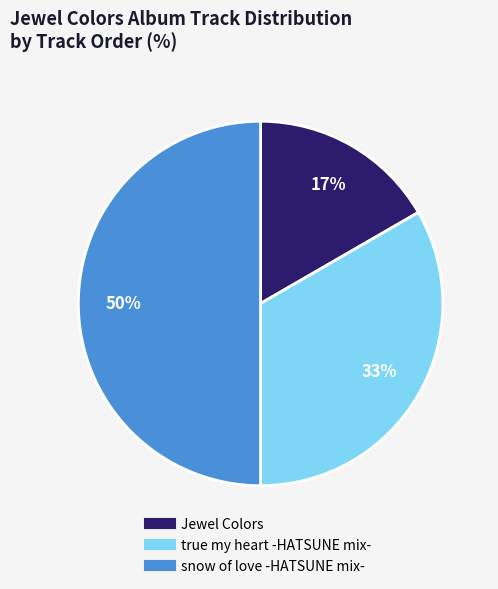

What percentage is the Jewel Colors slice, to the nearest percent?

17%